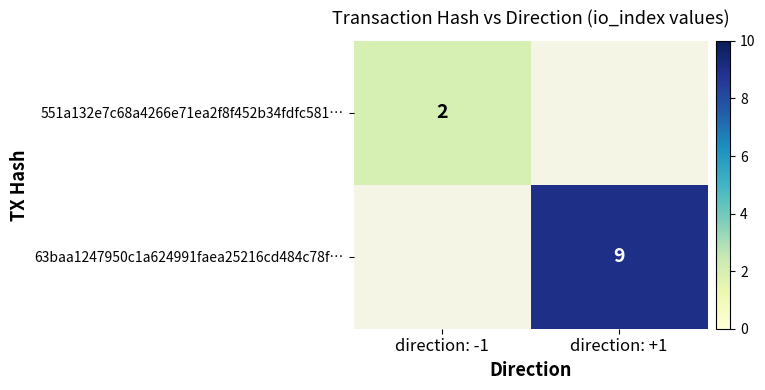

Is it true that 551a132e7c68a4266e71ea2f8f452b34fdfc581… equals 2 at direction: -1?

True